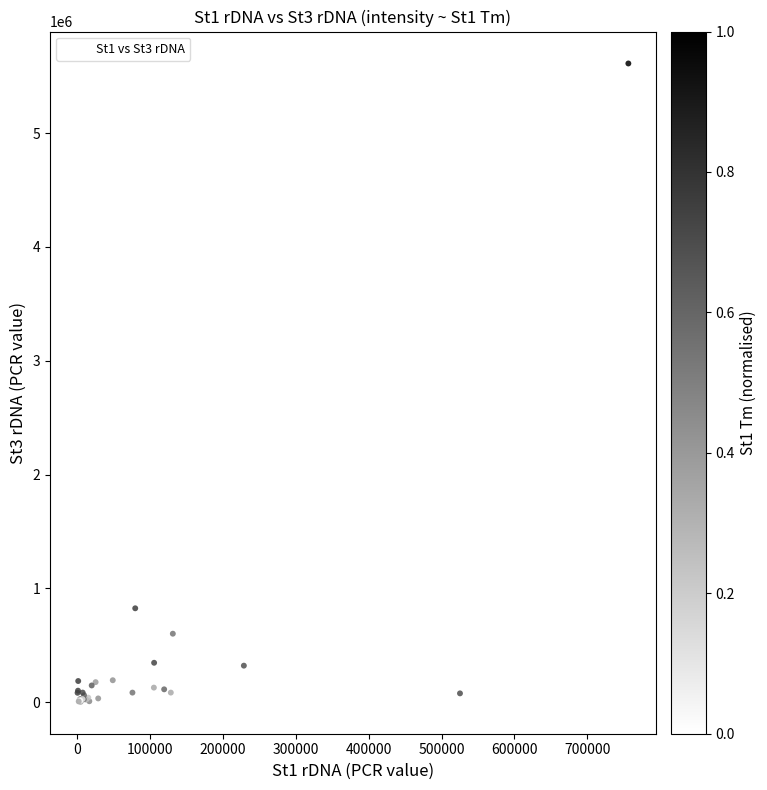

What Y value in the scatter plot is closest to 2807906?

825500.0